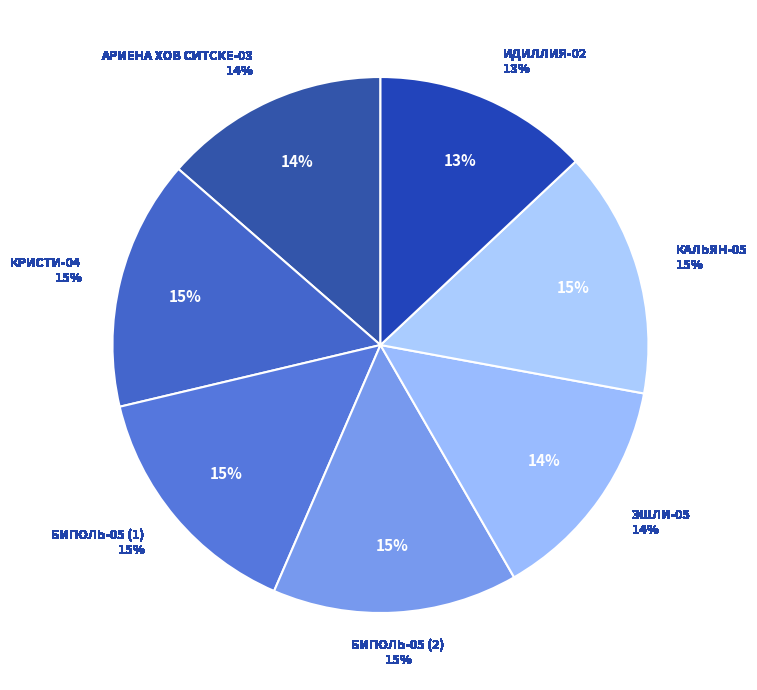

Which has a higher value, БИПОЛЬ-05 (2) or АРИЕНА ХОВ СИТСКЕ-03?

БИПОЛЬ-05 (2)